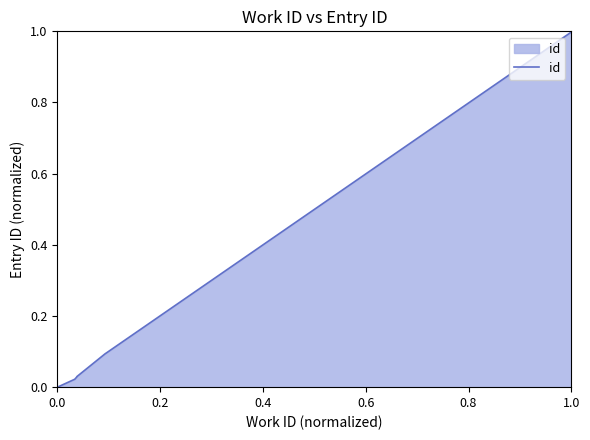

The value at 1.0 is 1.7. True or false?

False